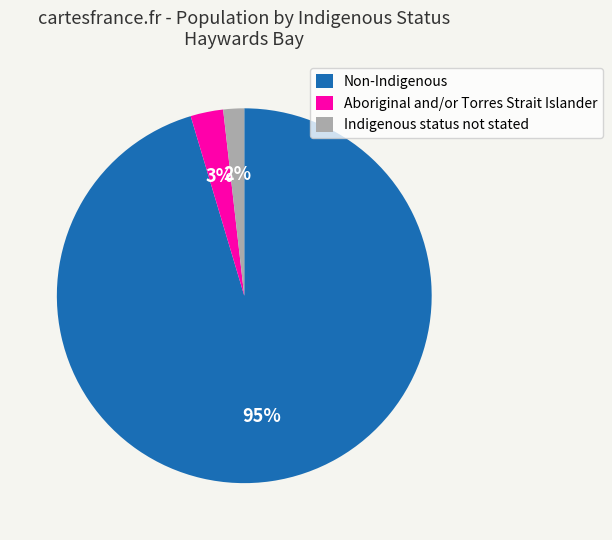

Between Non-Indigenous and Aboriginal and/or Torres Strait Islander, which is larger?

Non-Indigenous